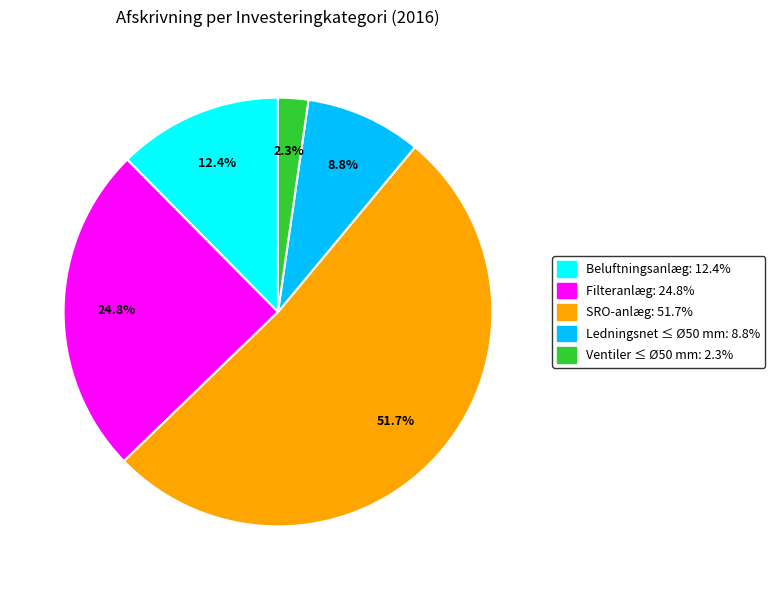

How many slices are in this pie chart?

5